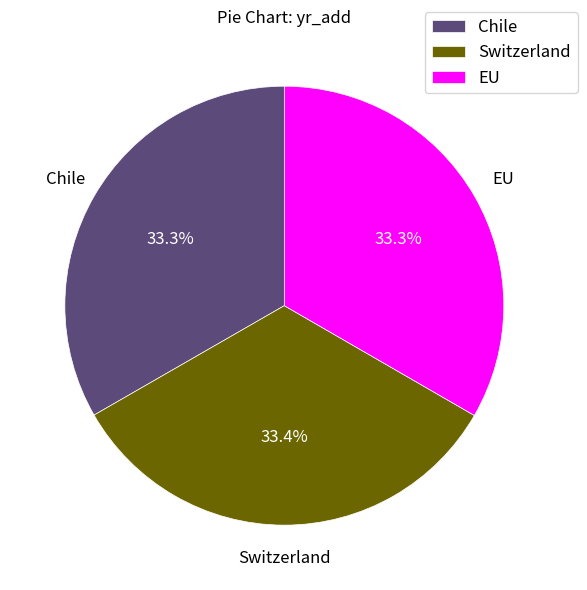

Does Chile account for over 50% of the chart?

No